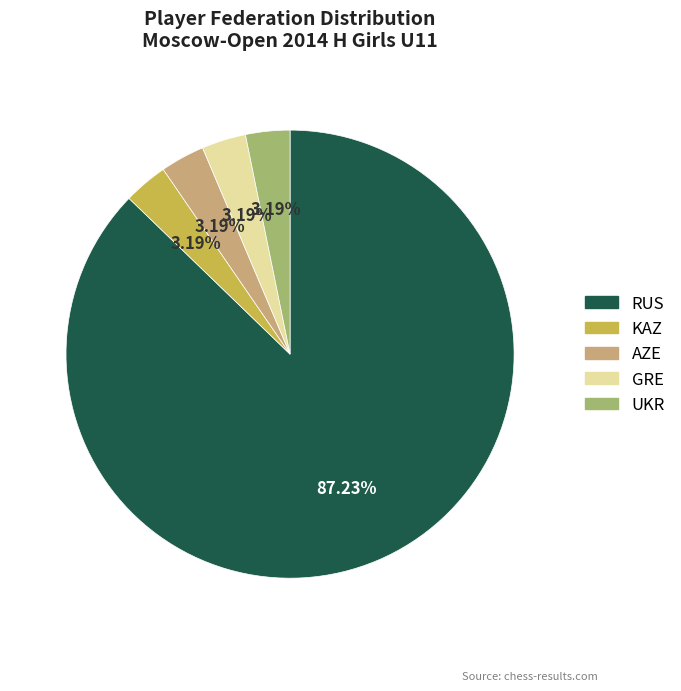

The KAZ slice represents 16% of the pie. True or false?

False